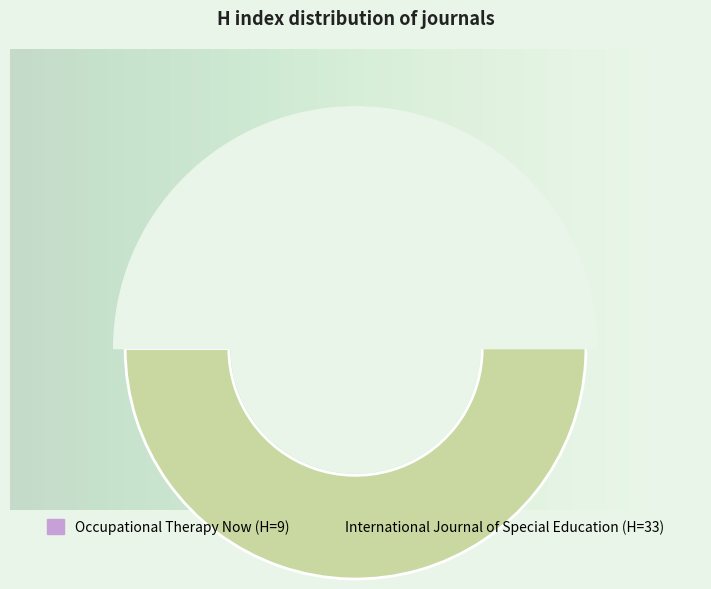

To the nearest percent, what is the average slice percentage?

50%